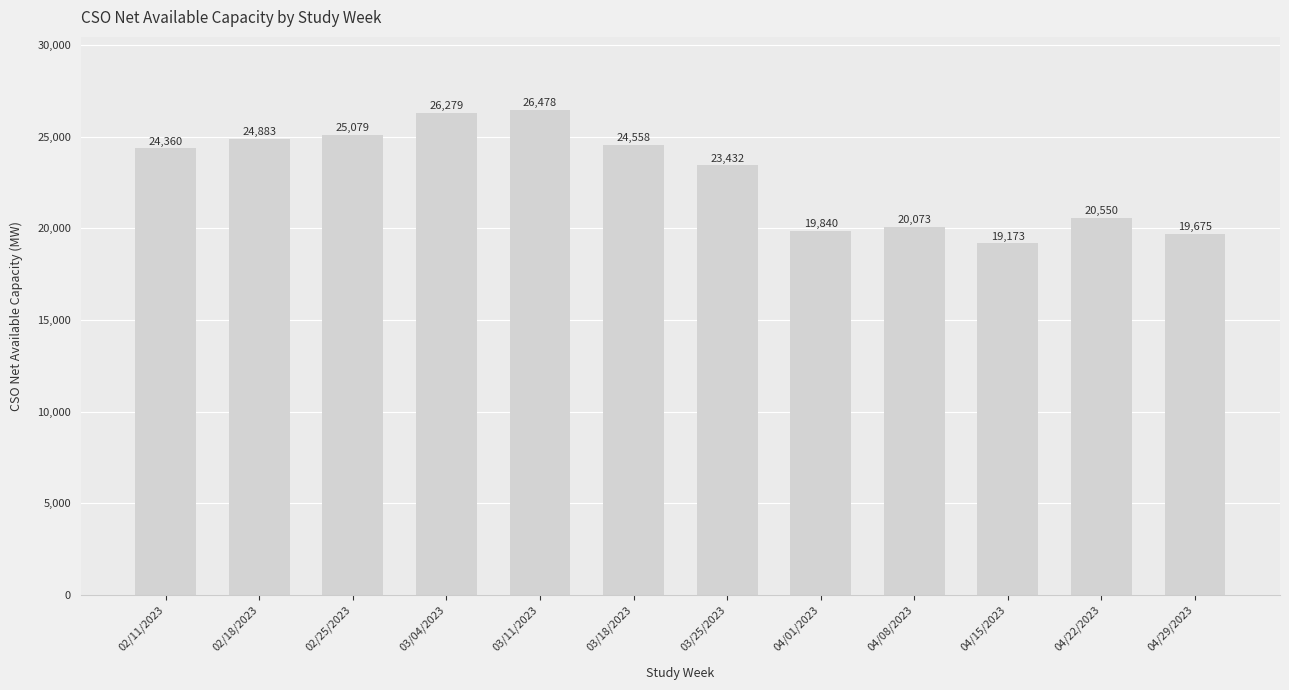

How many bars are there in total?

12